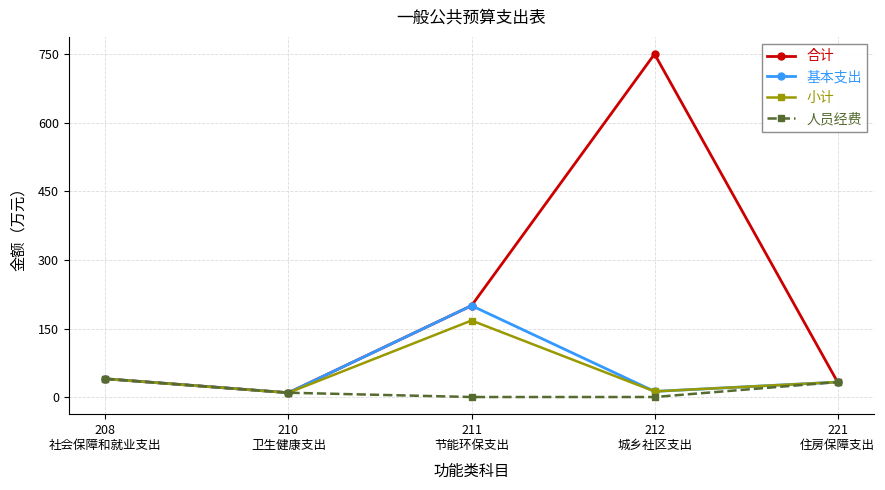

True or false: 人员经费 has more than 2 interior local peaks.

False